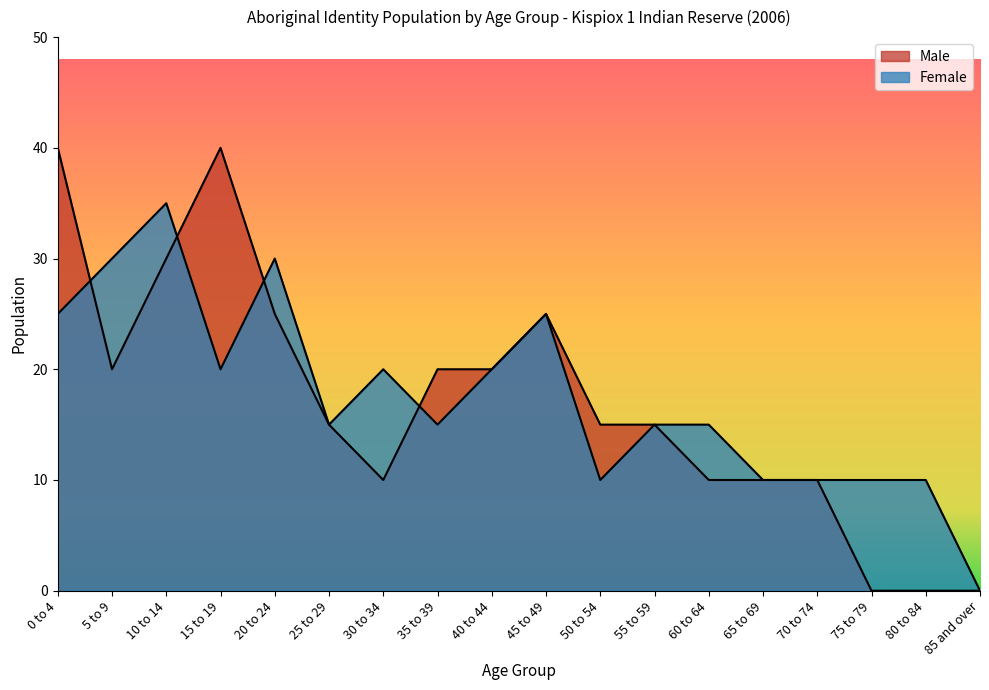

What is the average value of the Female series?

18